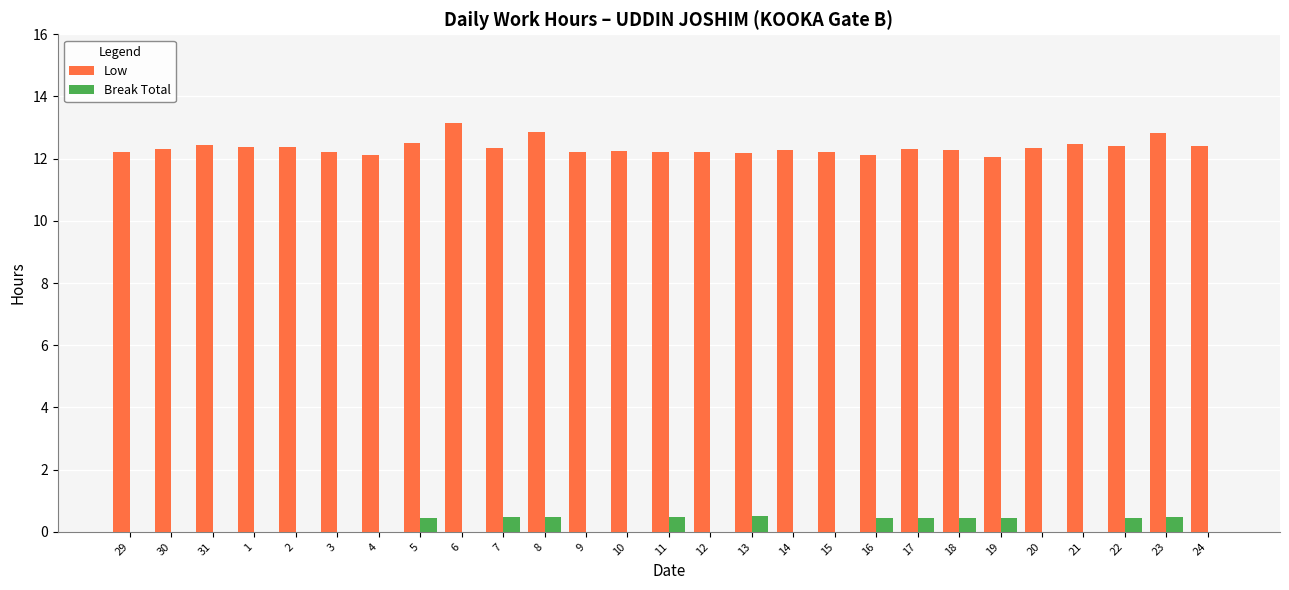

What is the sum of the Low values at 29 and 23?

25.0